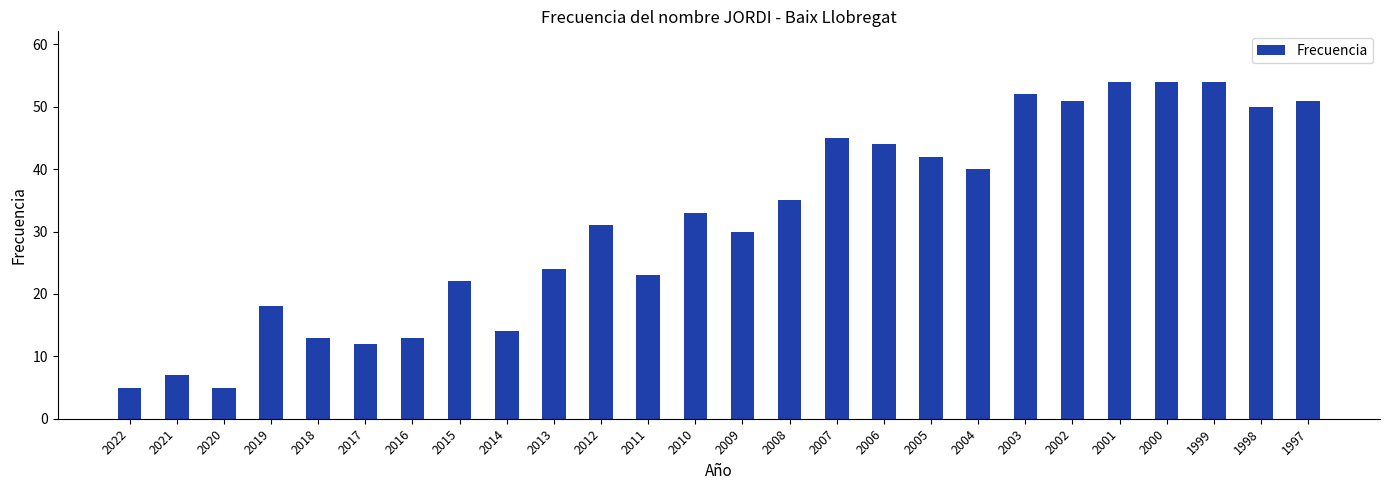

What is the ratio of the value at 2013 to the value at 2007?

0.5